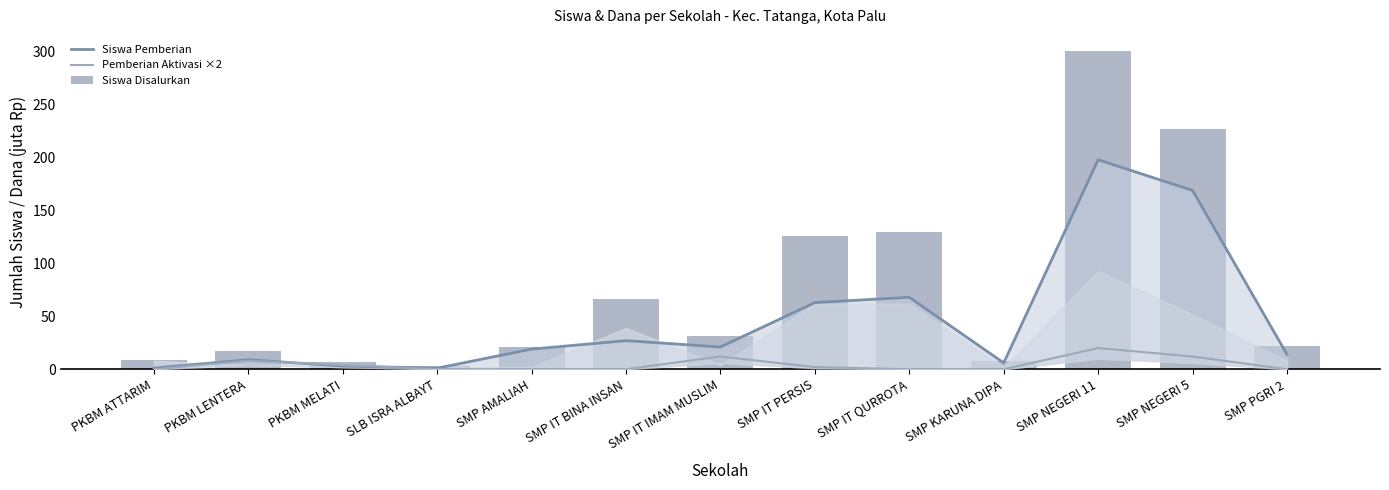

What is the label of the 1st bar from the right?

SMP PGRI 2